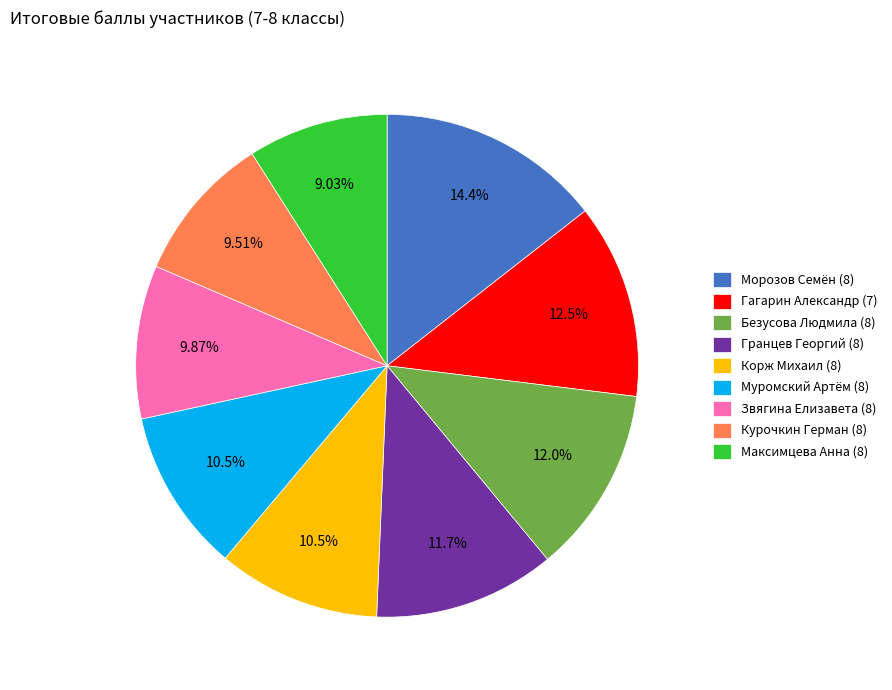

What is the ratio of the value at Корж Михаил (8) to the value at Гранцев Георгий (8)?

0.9